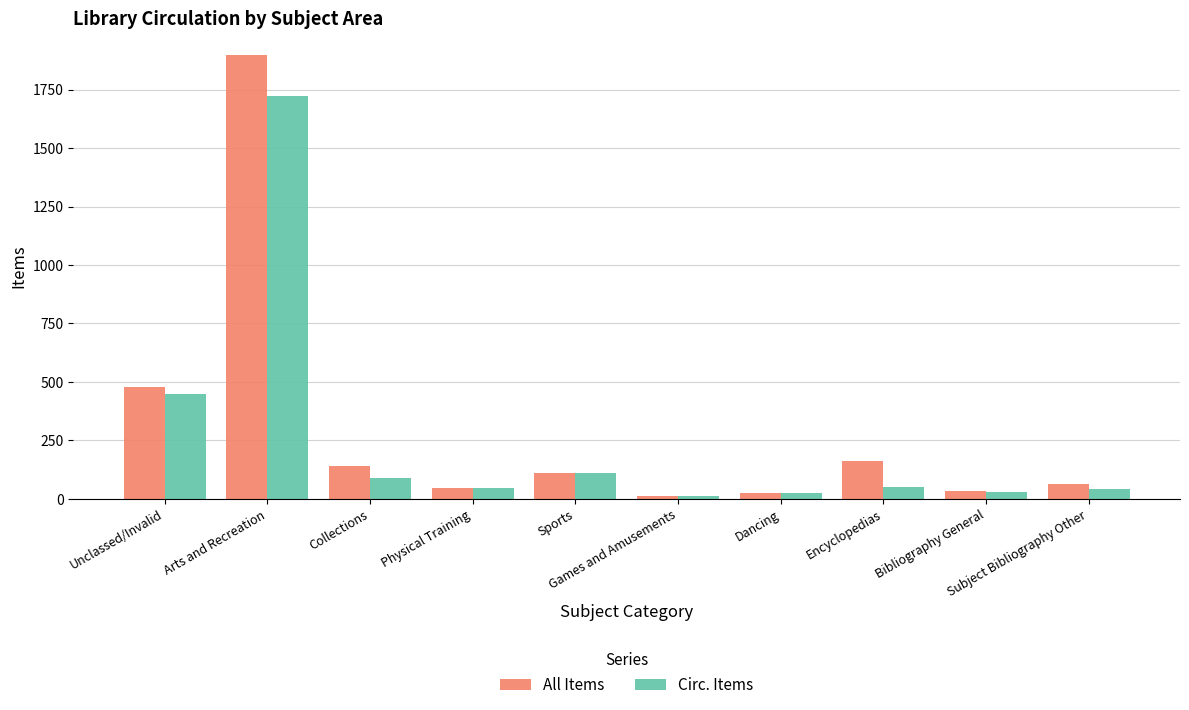

Is it true that All Items equals 163 at Encyclopedias?

True